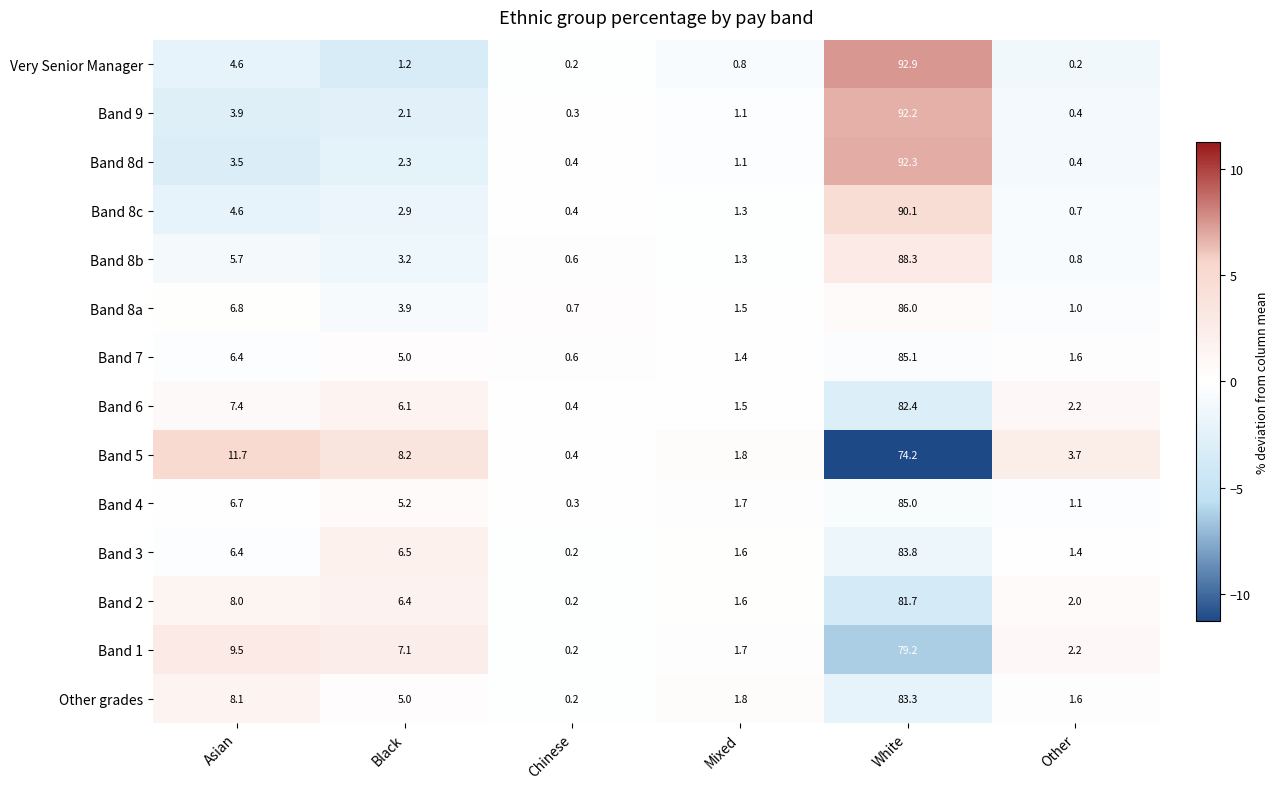

How many values in the Very Senior Manager series are below 1?

3